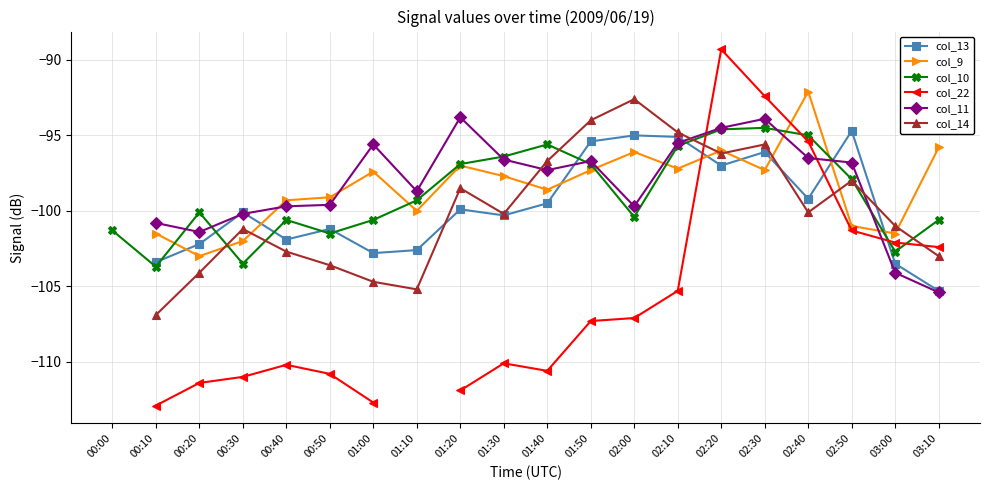

What is the total value across all series at 02:20?

-567.6